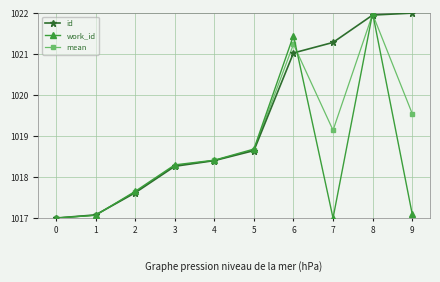

The mean series shows 519.3 at 0. True or false?

False